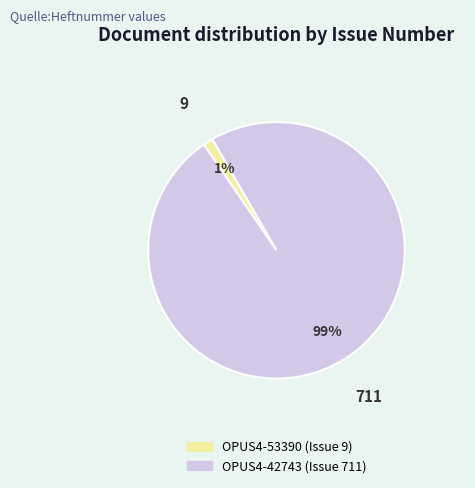

Is there any slice that represents more than half of the pie?

Yes